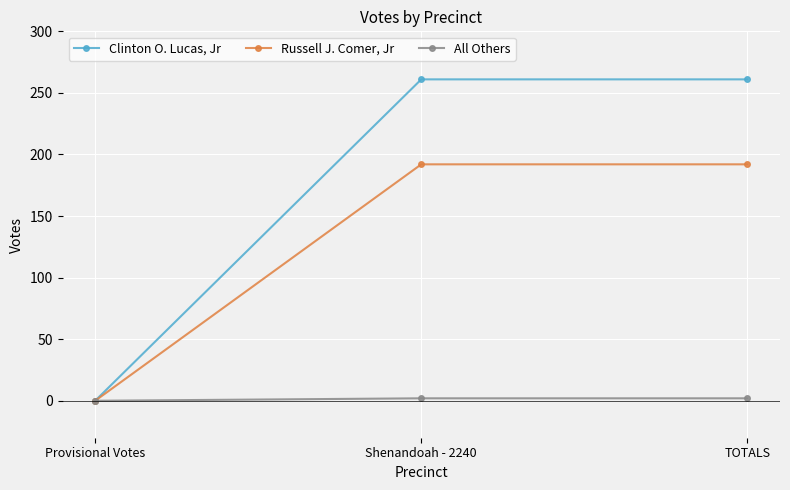

The value of All Others at Provisional Votes is 0. True or false?

True